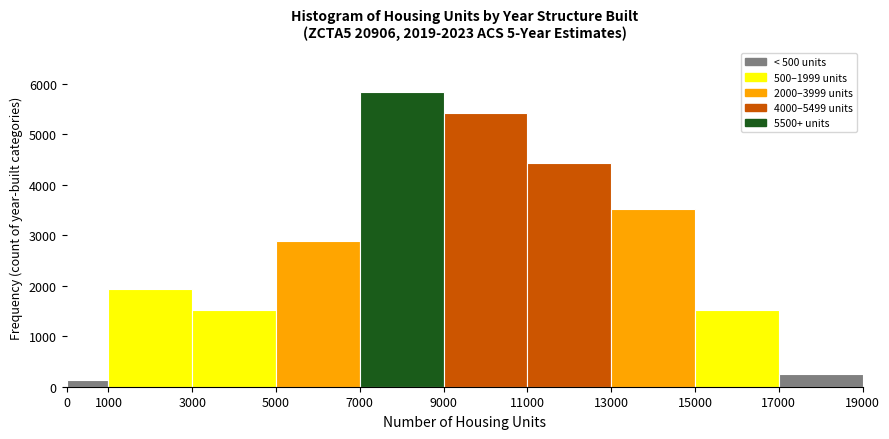

How tall is the bar that spans 5000 to 7000 on the x-axis? The values are not printed on the chart, so give them approximately, as read against the axis.

2900